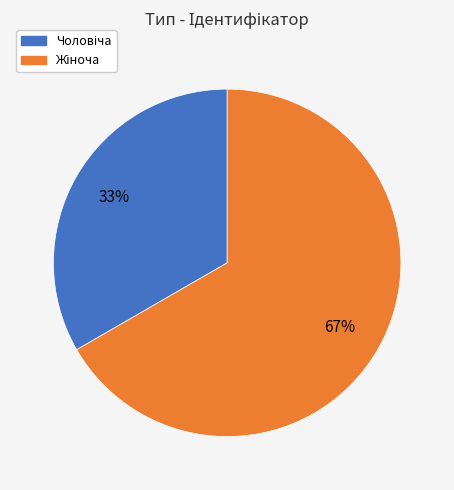

Does any single category account for the majority?

Yes